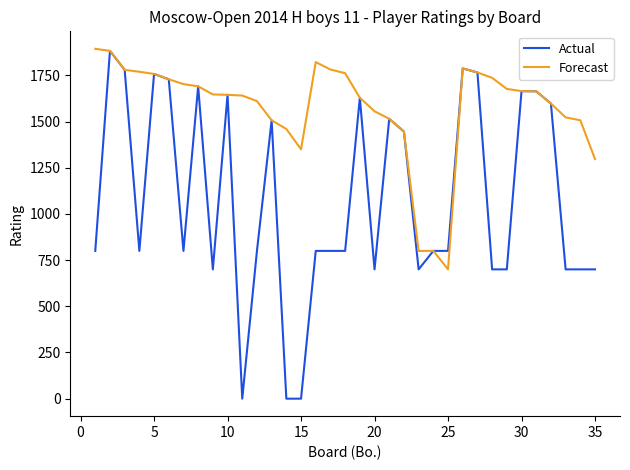

What is the lowest value of the Forecast series?

700